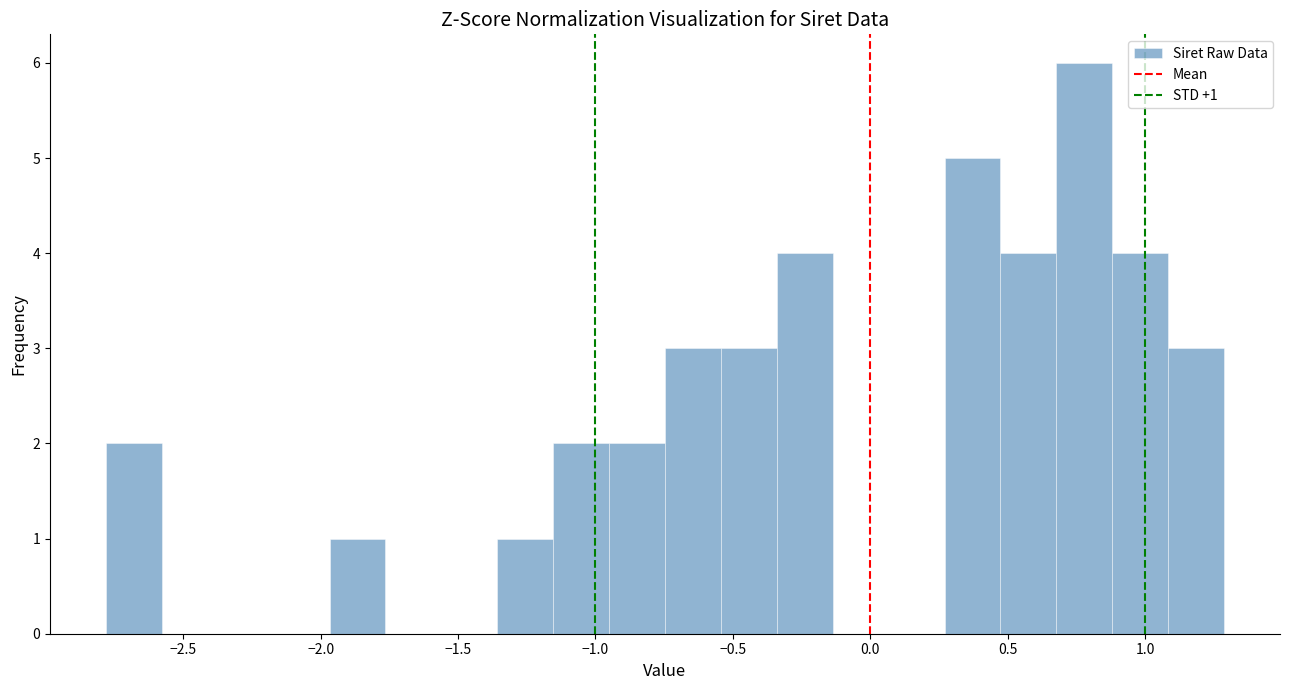

Which range on the x-axis has the tallest bar?

0.70 to 0.90